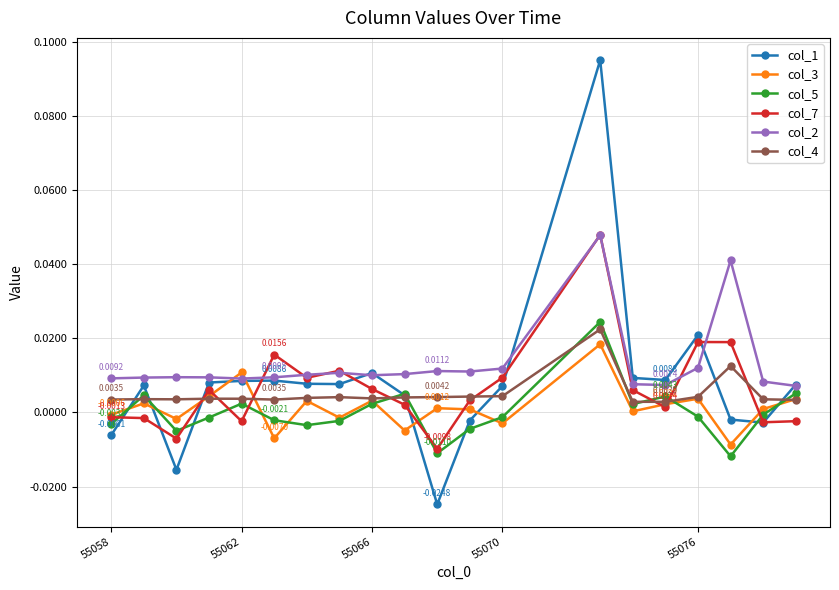

True or false: col_2 and col_4 cross at least once.

False